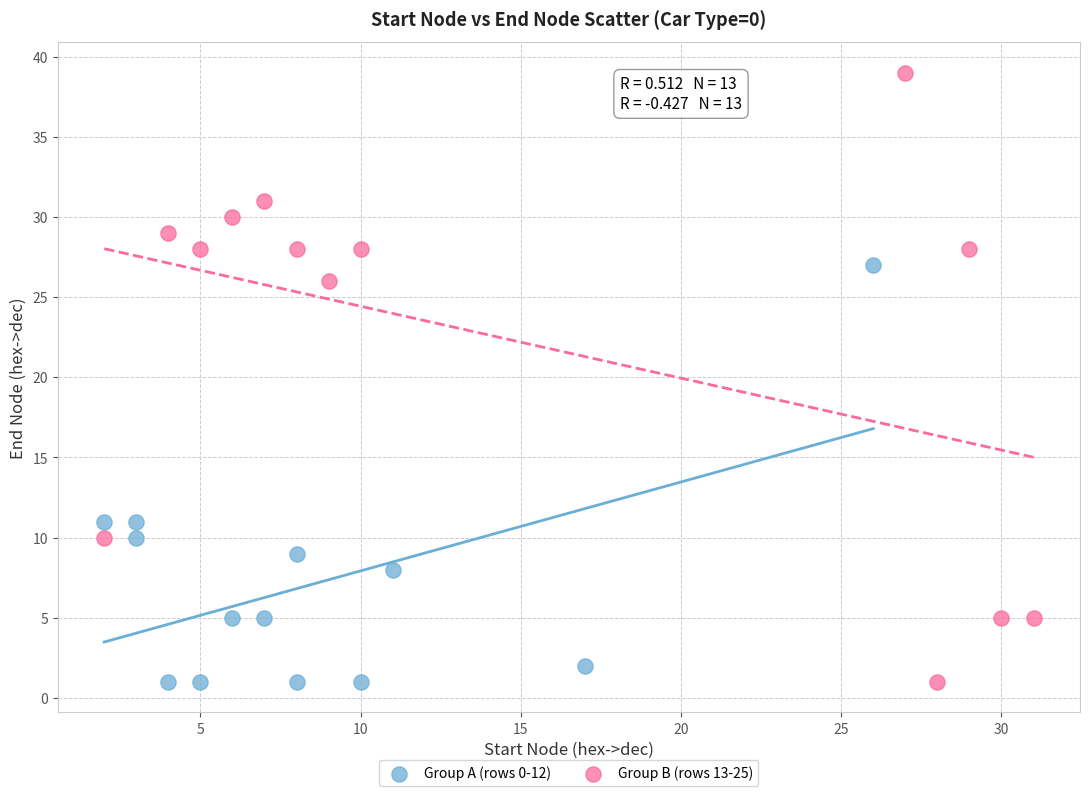

Which series has the largest Y range (max minus min)?

Group B (rows 13-25)